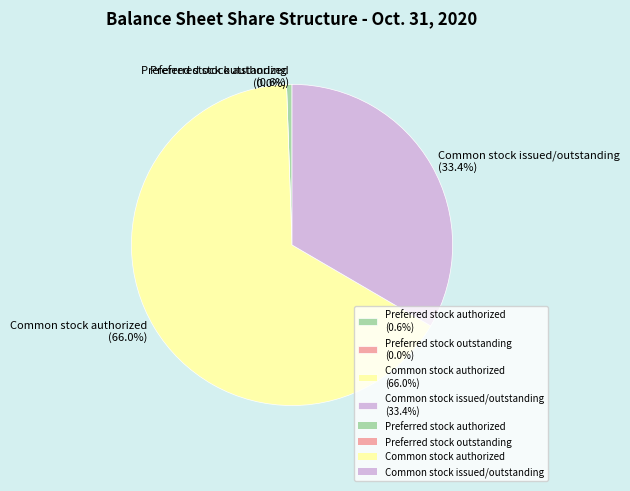

Which slice represents more than half of the pie?

Common stock authorized